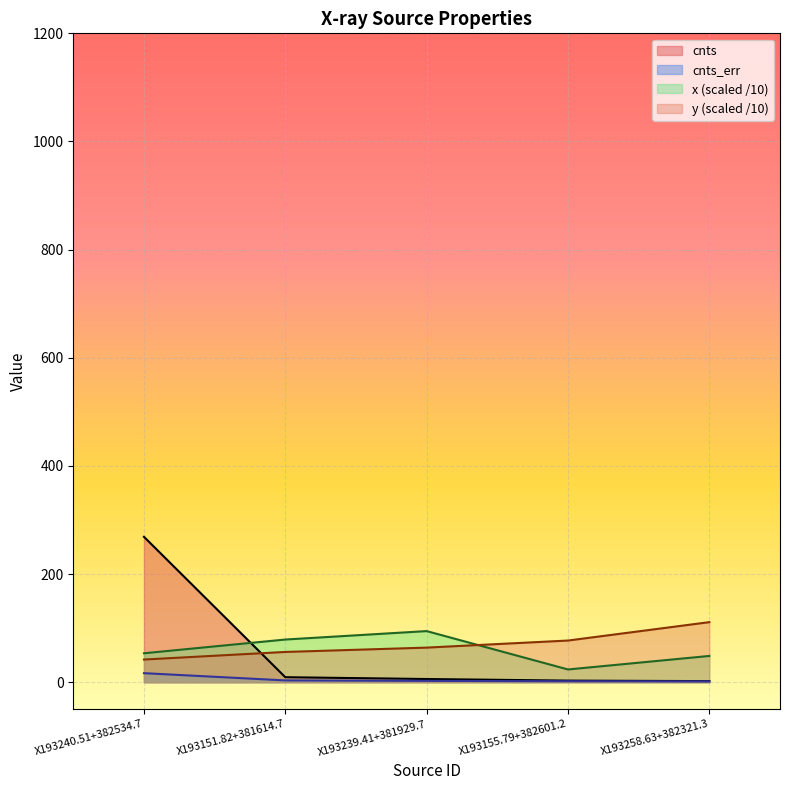

What is the difference between the maximum and minimum values in the x series?

71.0